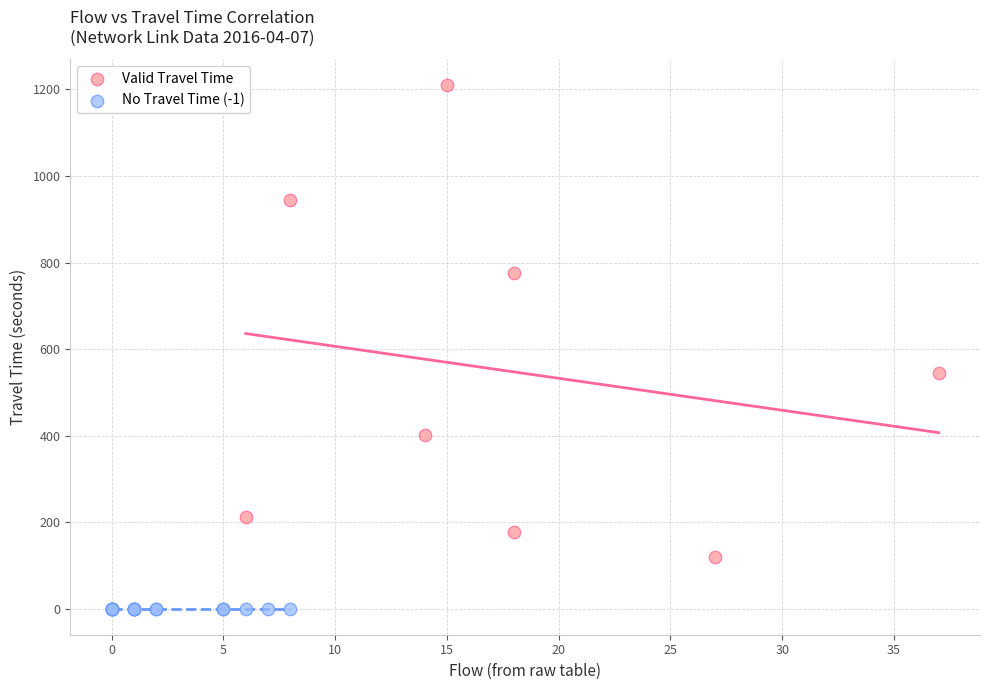

Which series contains the highest Y value?

Valid Travel Time